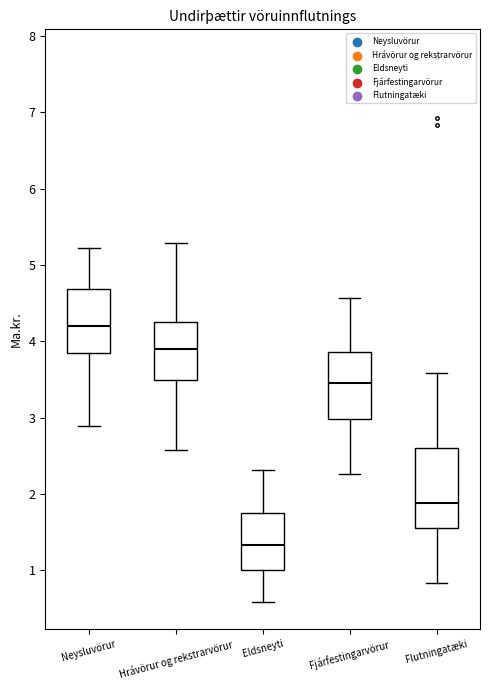

Which box has the lowest median line?

Eldsneyti